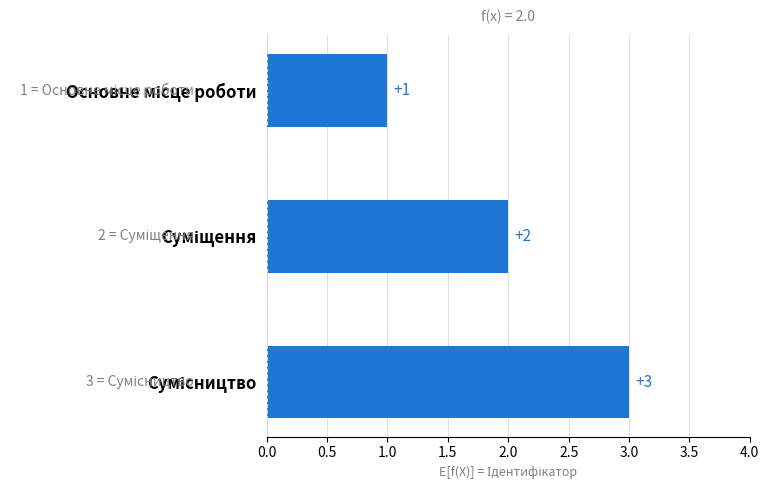

What is the sum of all values?

6